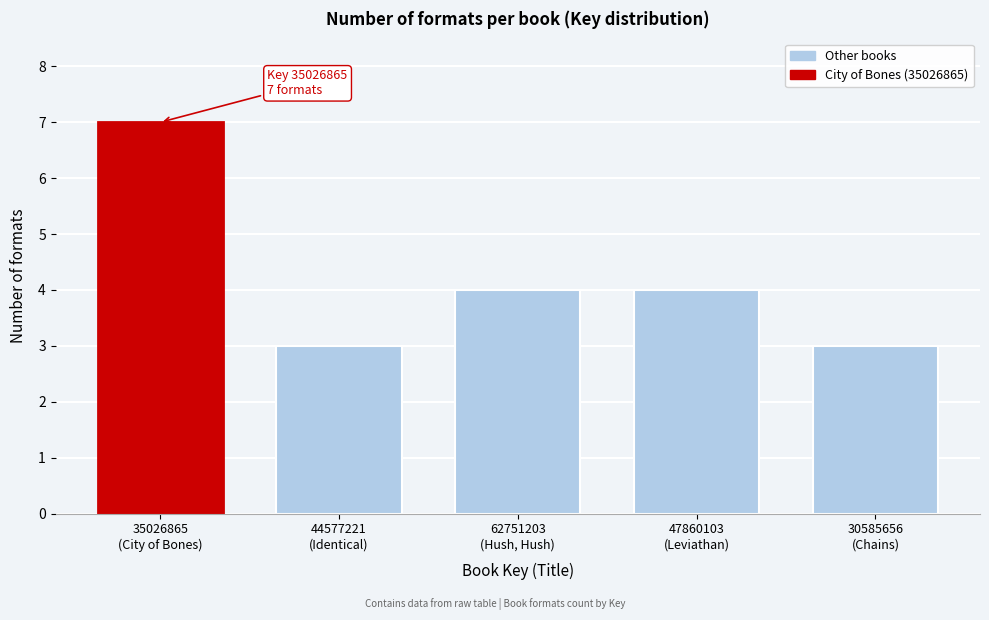

Reading left to right, transcribe all the data shown in this chart.

7	3	4	4	3